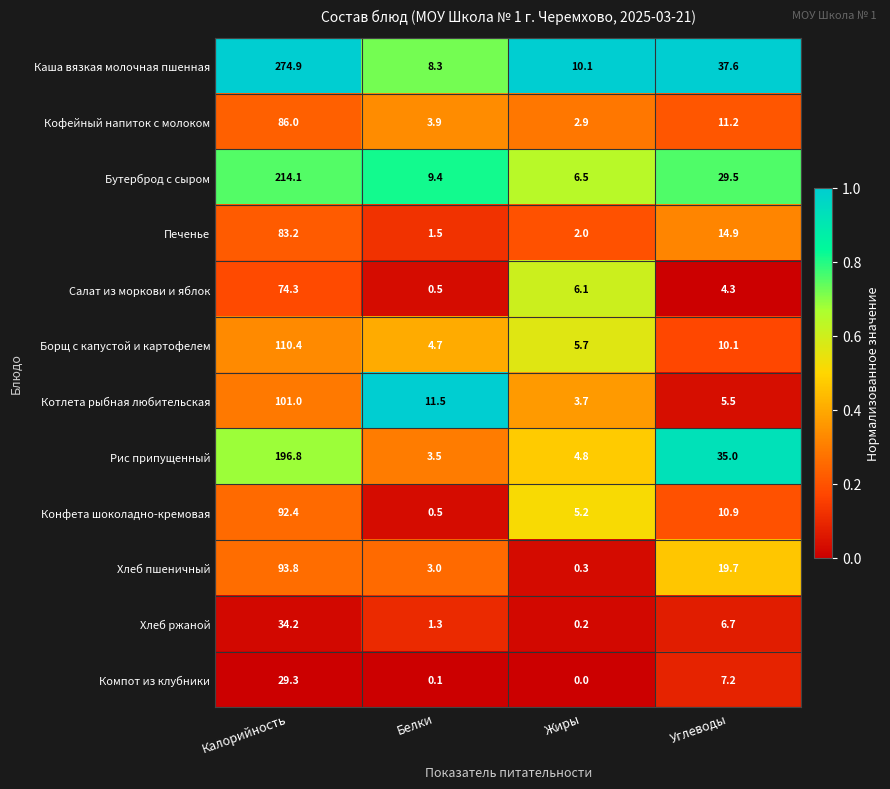

Which series changed the most between Калорийность and Углеводы?

Каша вязкая молочная пшенная